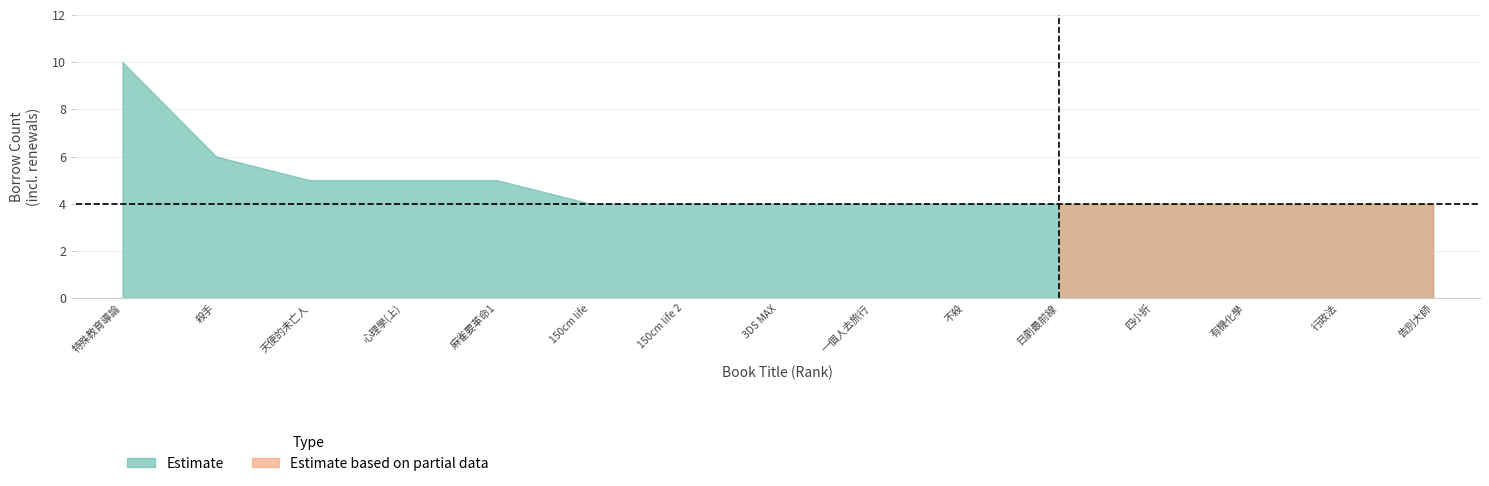

Rank the series by their maximum value, from highest to lowest.

Estimate, Estimate based on partial data